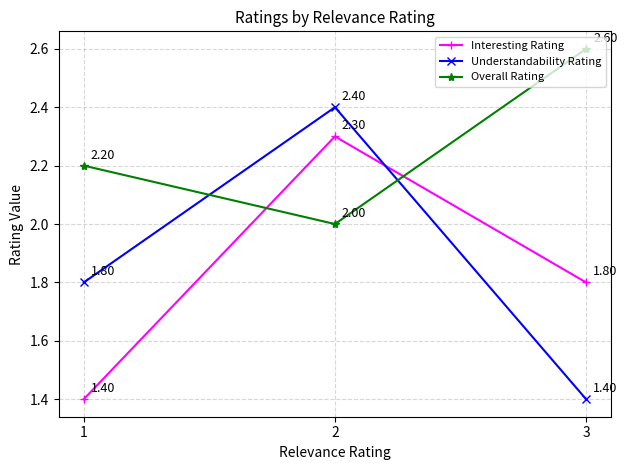

What is the total value across all series at 3?

5.8